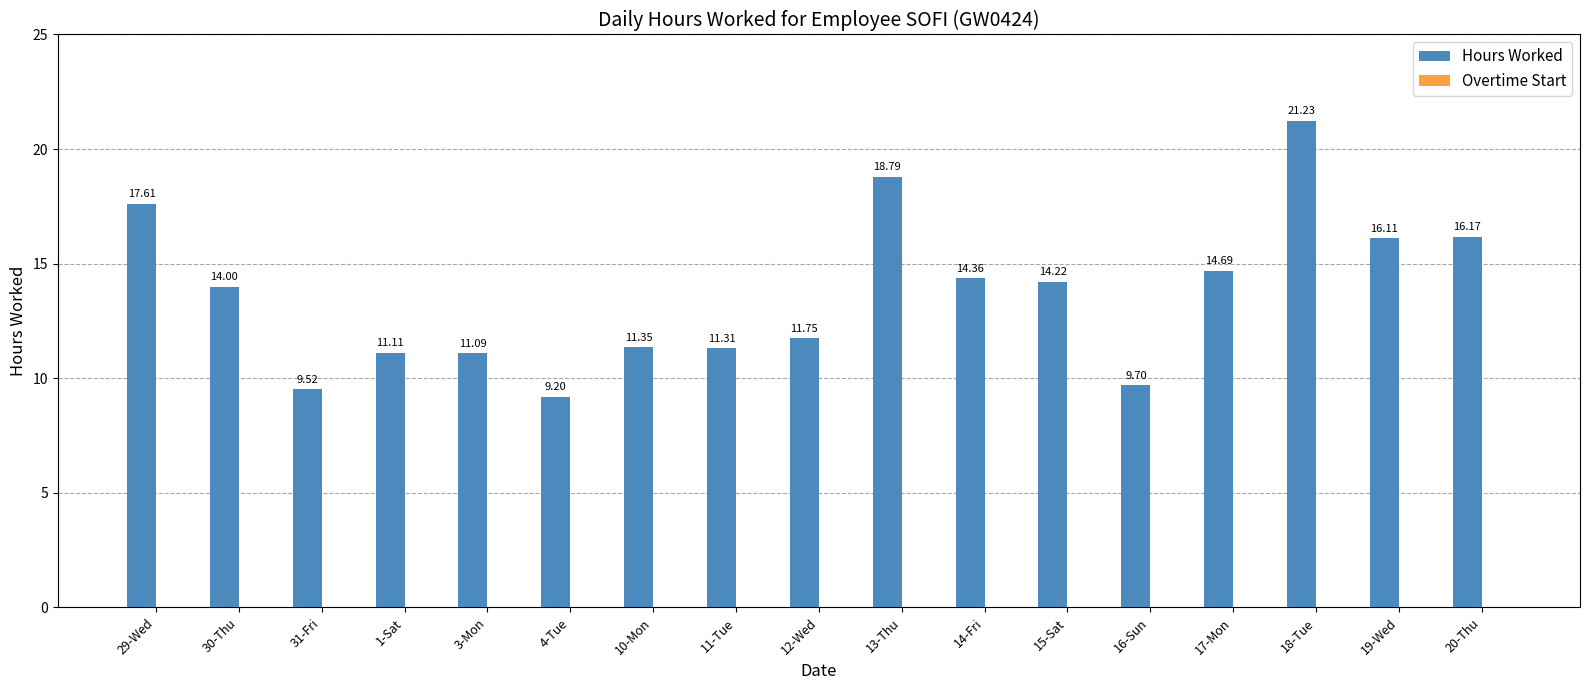

What is the sum of the values at 31-Fri and 14-Fri?

23.9